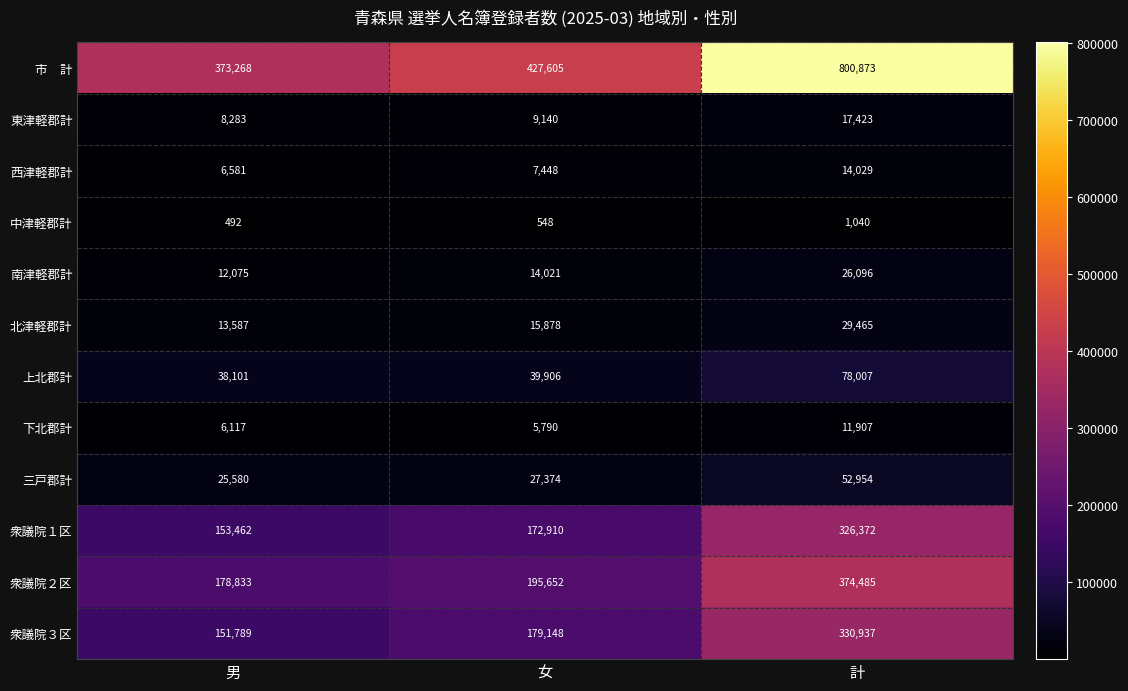

What is the difference between the maximum and second lowest values in the 衆議院２区 series?

178833